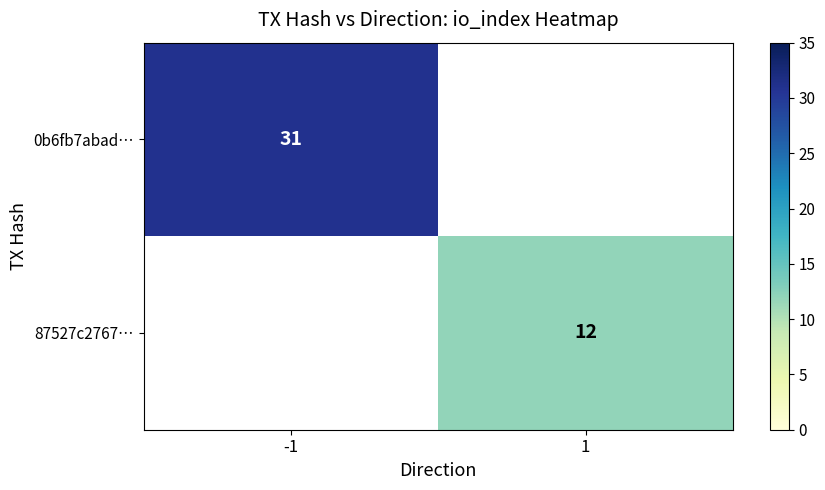

Is it true that 87527c2767… equals 8 at 1?

False